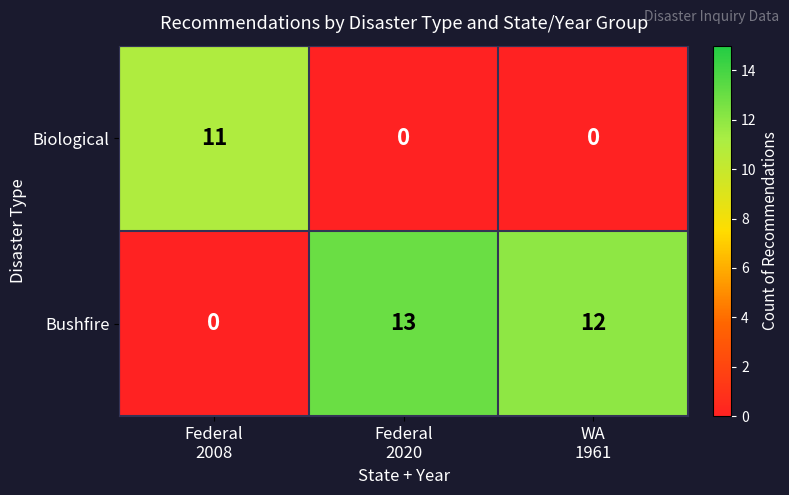

Which series has the largest total across all categories?

Bushfire